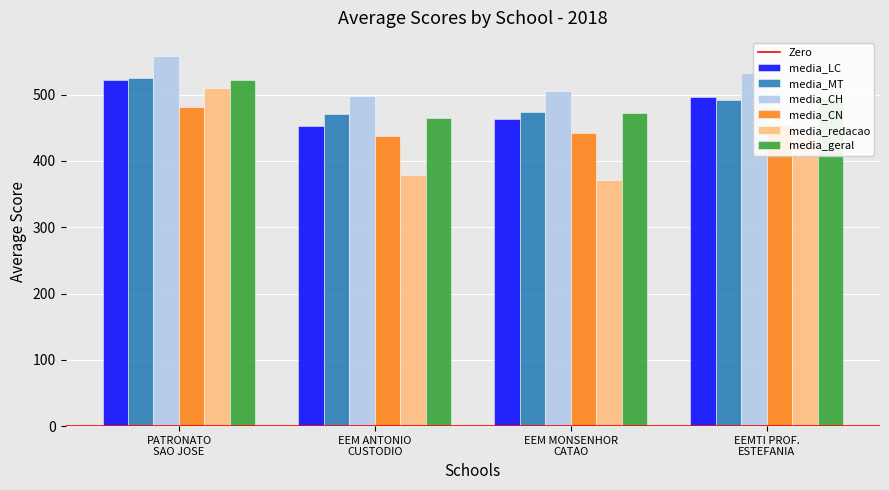

Which series has the widest spread of values?

media_redacao